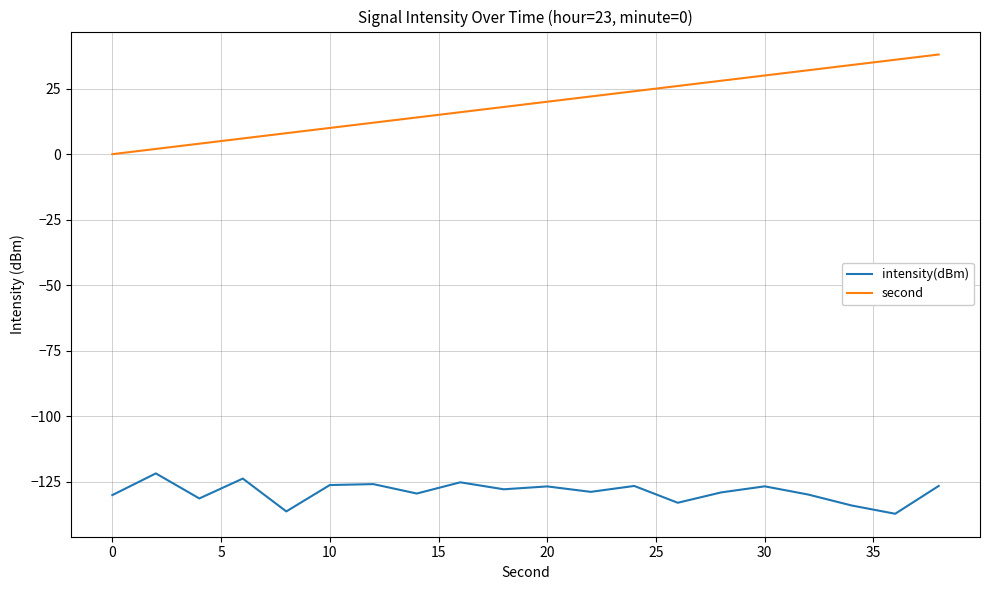

Which series has the largest total across all categories?

second